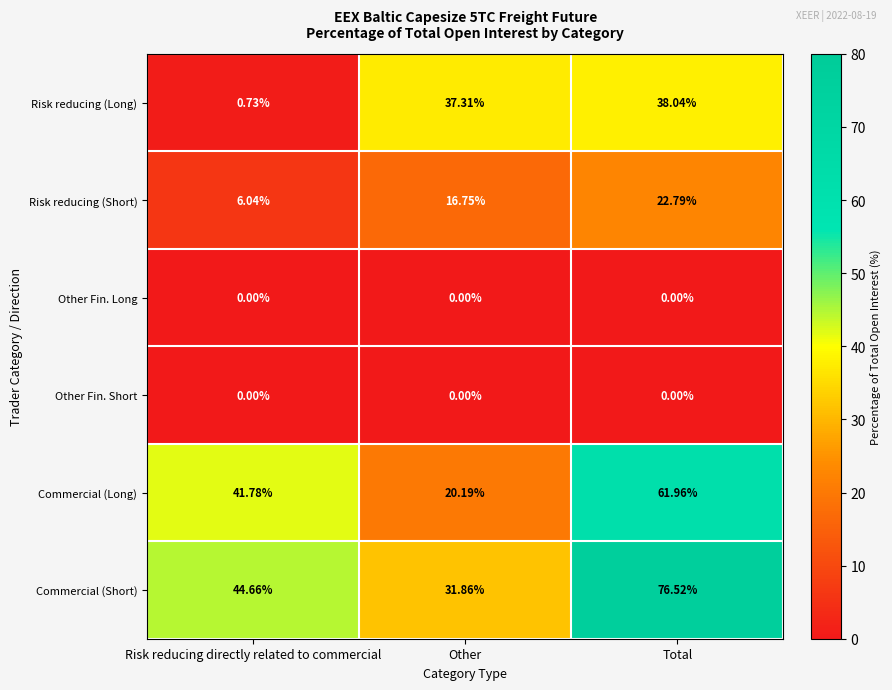

At which label does Commercial (Short) first exceed 44?

Risk reducing directly related to commercial